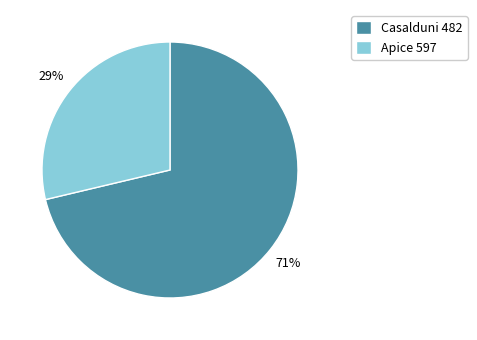

True or false: Apice 597 accounts for 29% of the total.

True